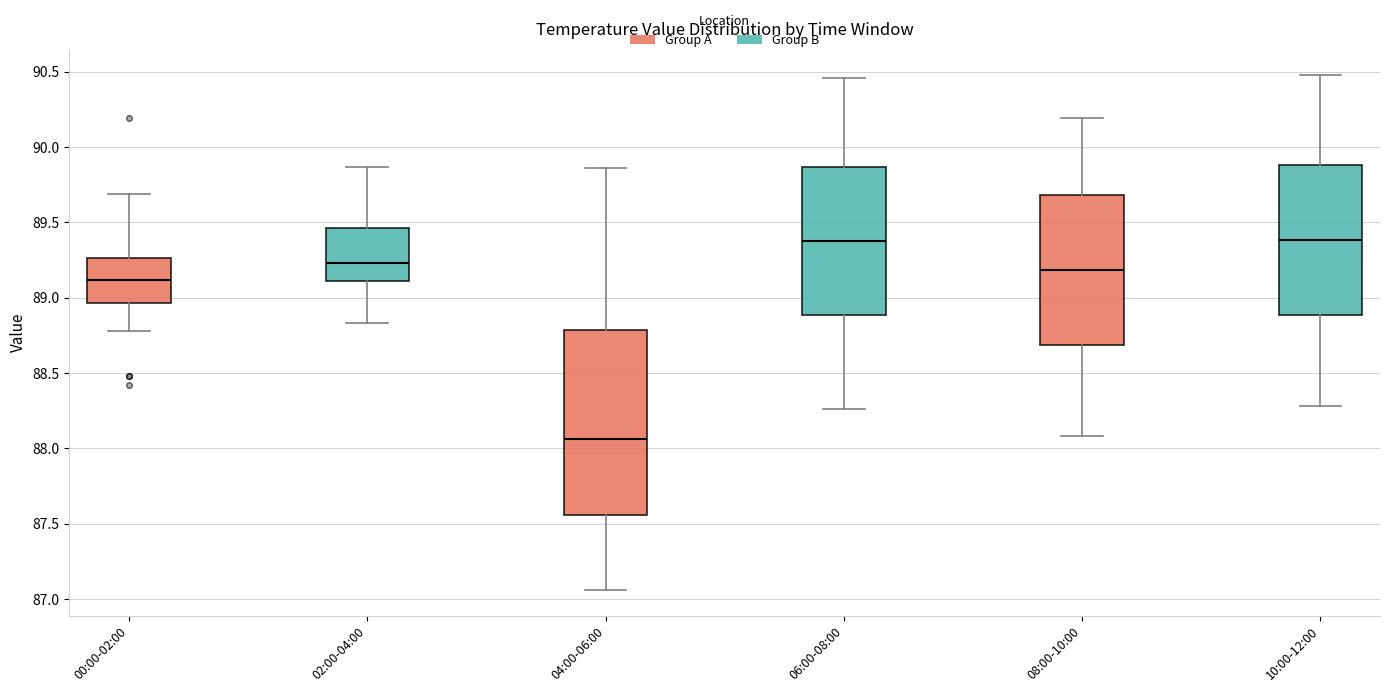

Reading left to right, read every box against the y-axis: the position of its median line, the range the box covers, and the ends of its whiskers. The values are not printed on the chart, so give them approximately, as read against the axis.

00:00-02:00: median 89.10, box 88.95 to 89.25, whiskers 88.80 to 89.70
02:00-04:00: median 89.25, box 89.10 to 89.45, whiskers 88.85 to 89.85
04:00-06:00: median 88.05, box 87.55 to 88.80, whiskers 87.05 to 89.85
06:00-08:00: median 89.40, box 88.90 to 89.85, whiskers 88.25 to 90.45
08:00-10:00: median 89.20, box 88.70 to 89.70, whiskers 88.10 to 90.20
10:00-12:00: median 89.40, box 88.90 to 89.90, whiskers 88.30 to 90.50